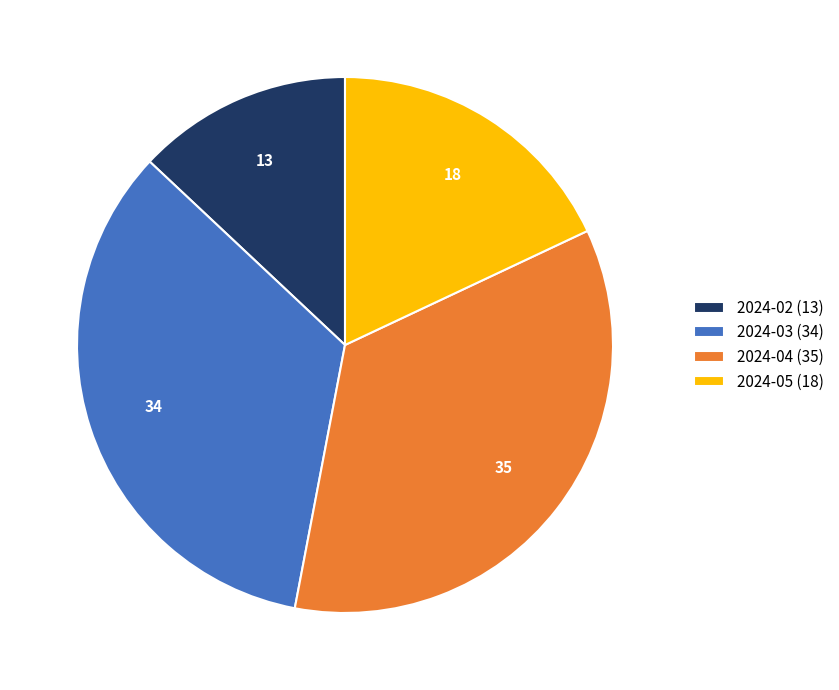

Is 2024-05 the majority of the pie?

No